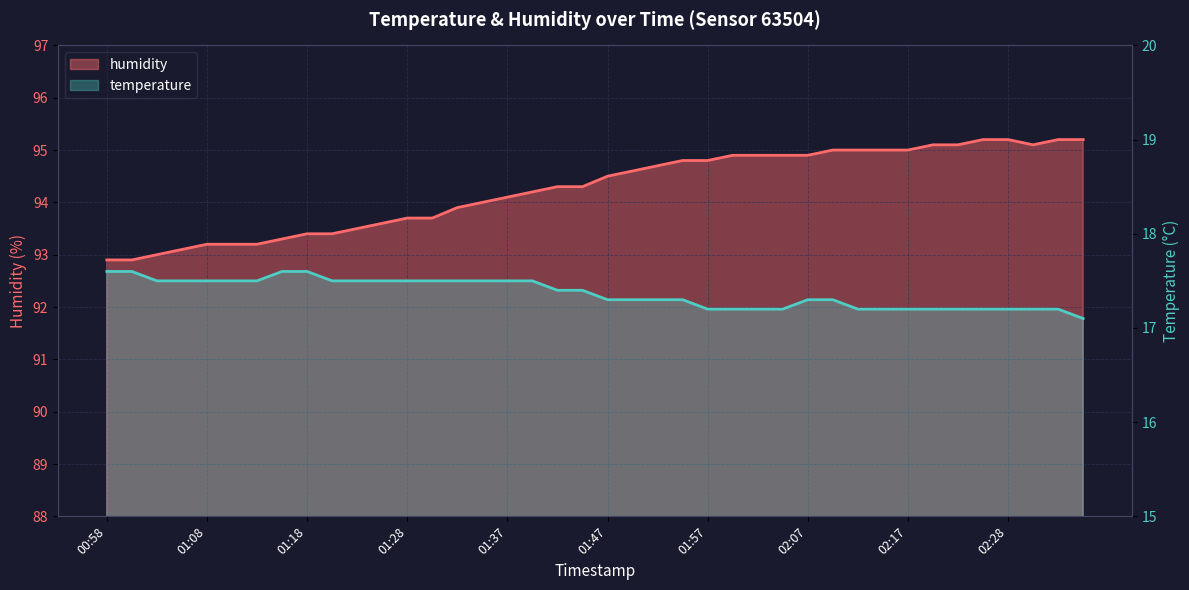

What is the maximum value shown in the chart?

95.2